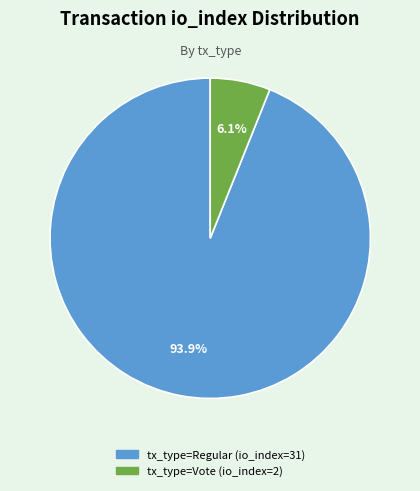

How many slices are in this pie chart?

2